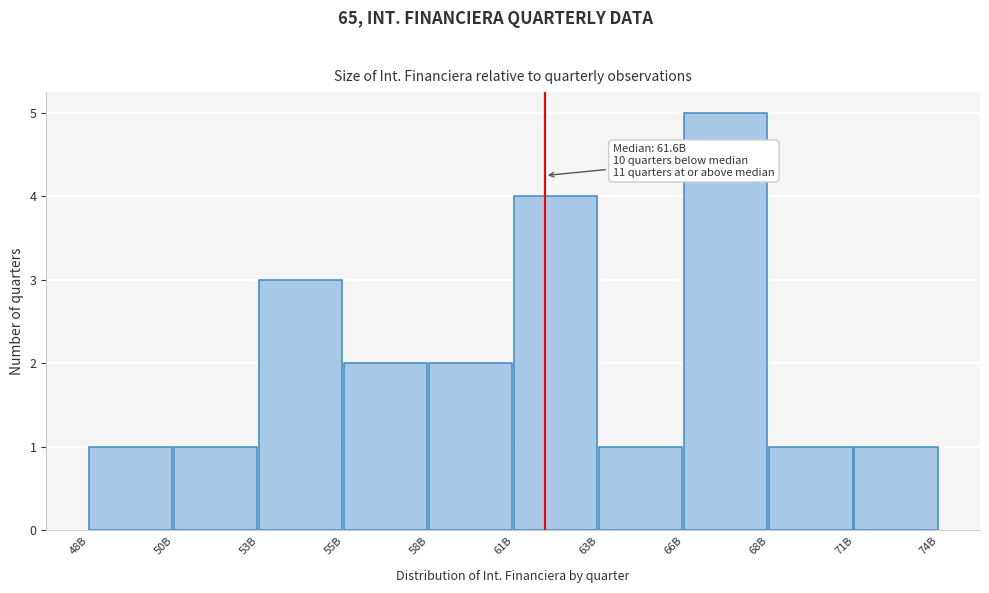

Reading left to right, transcribe all the data shown in this chart.

1	1	3	2	2	4	1	5	1	1